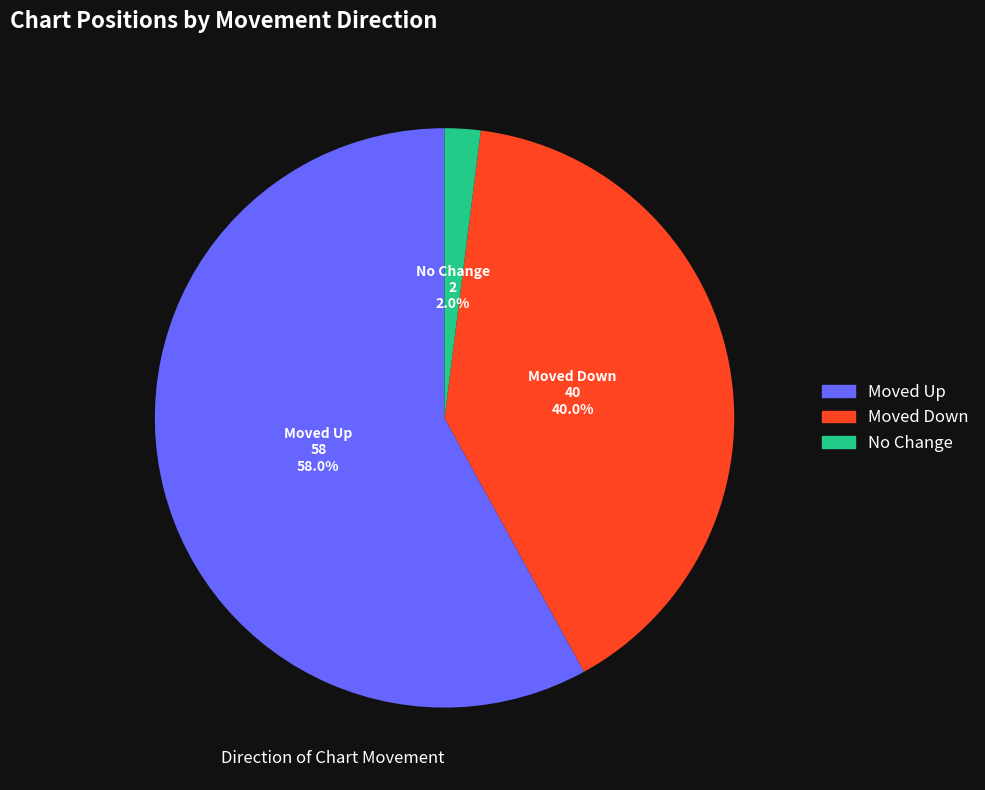

Which has a higher value, No Change or Moved Up?

Moved Up